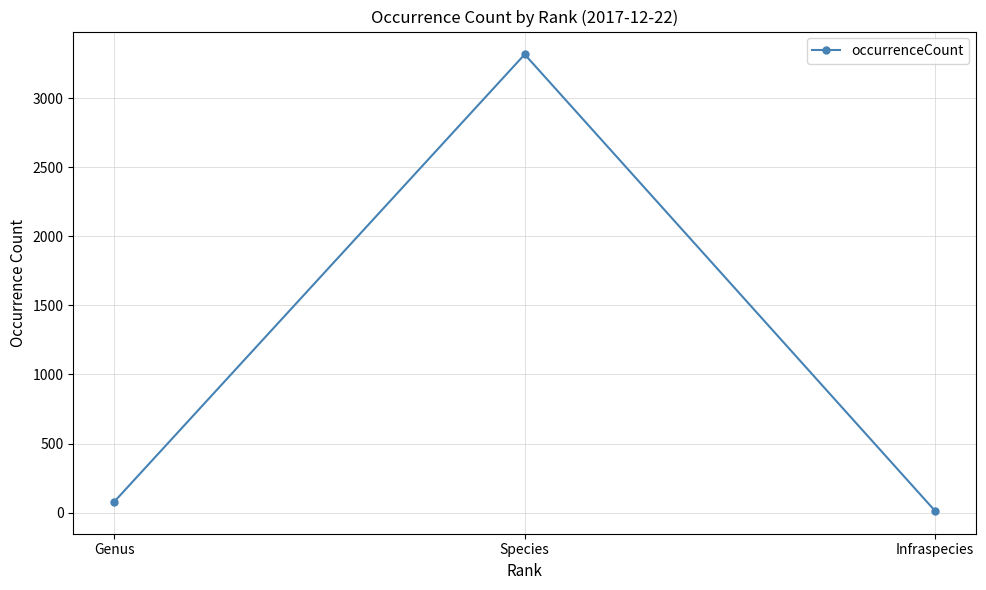

What is the sum of the values at Infraspecies and Species?

3330